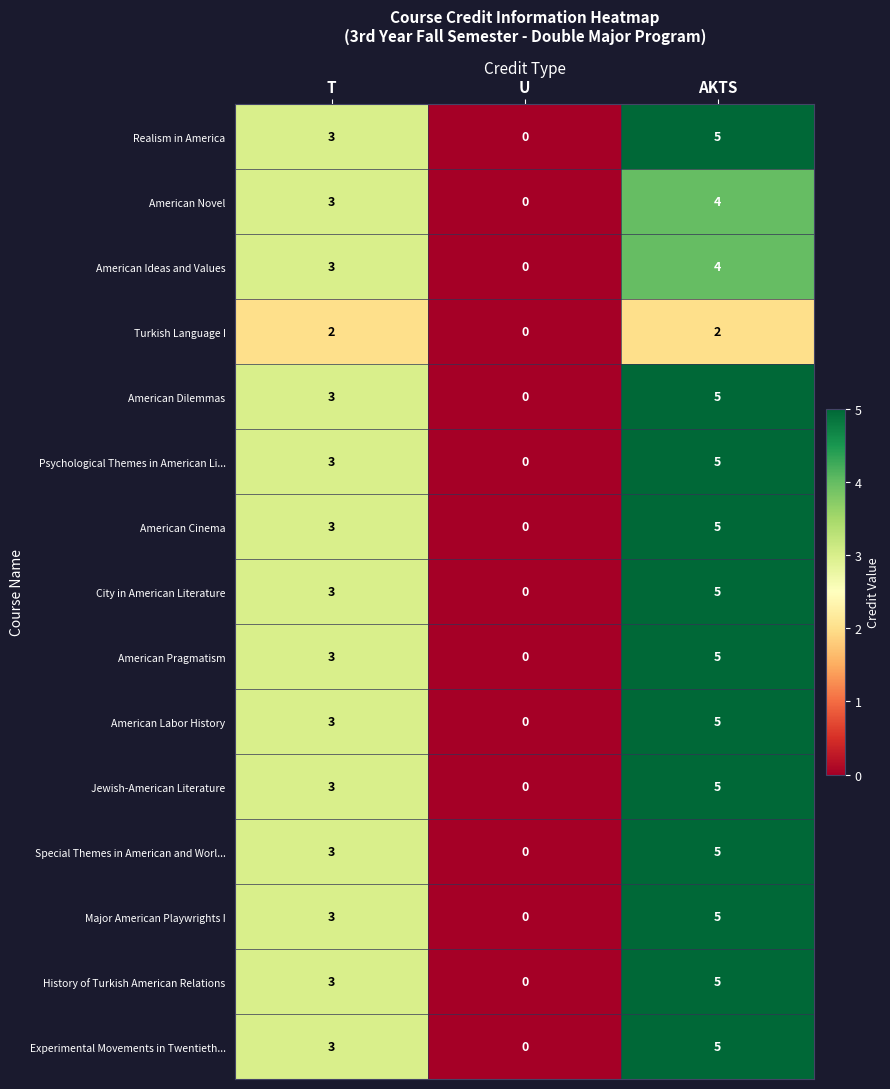

The value of Turkish Language I at U is 0. True or false?

True